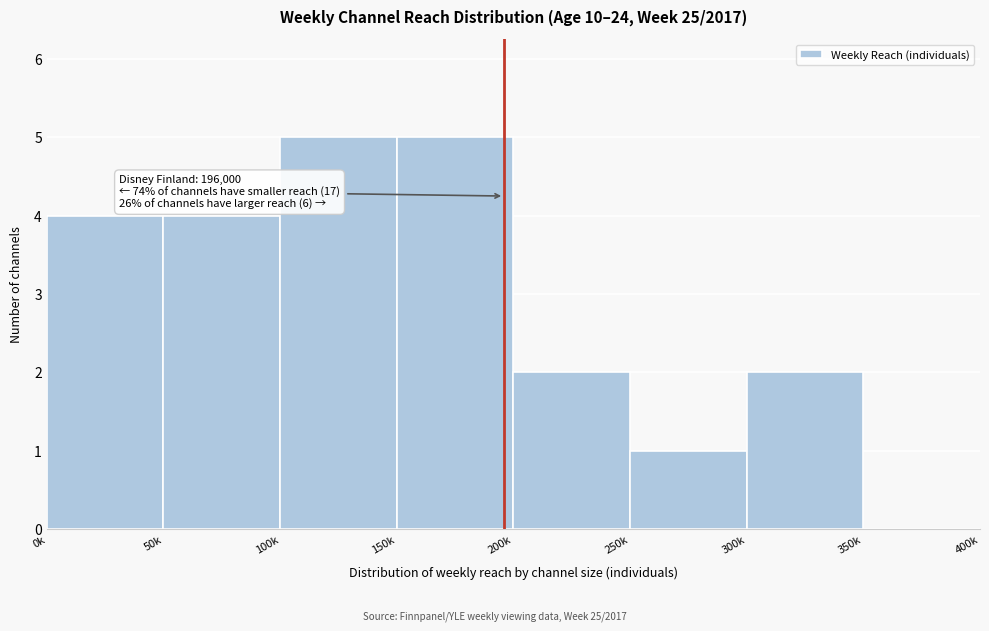

Reading right to left, extract all data points from this chart.

350k=0	300k=2	250k=1	200k=2	150k=5	100k=5	50k=4	0k=4